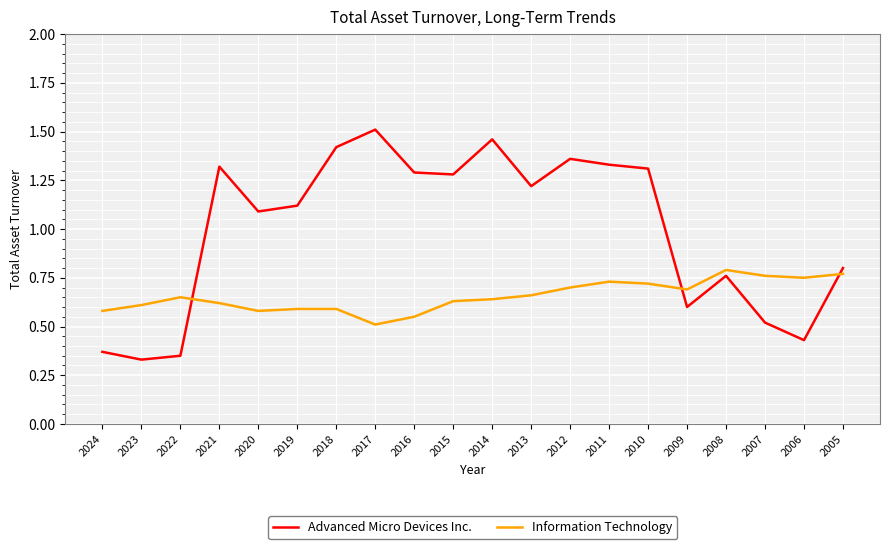

Is the value of Information Technology at 2014 greater than the value of Advanced Micro Devices Inc. at 2018?

No